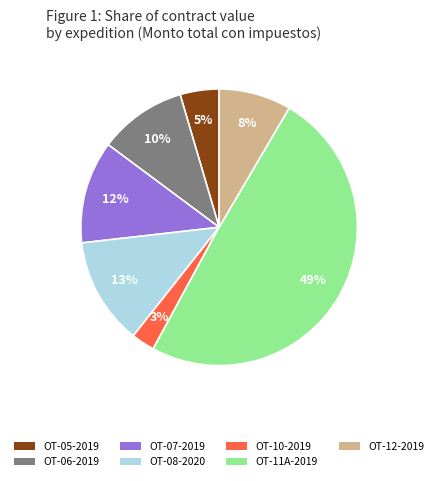

To the nearest percent, what is the average slice percentage?

14%